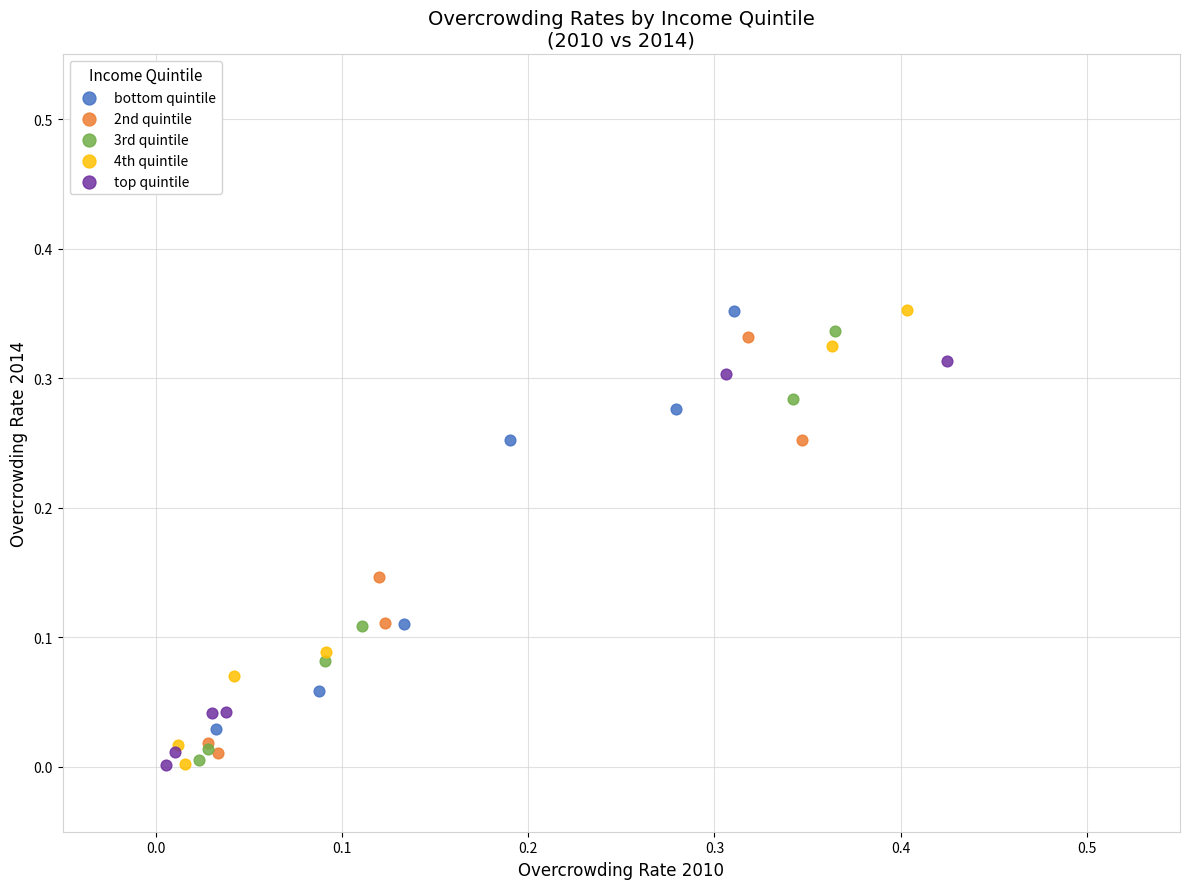

Which series has the largest Y range (max minus min)?

4th quintile